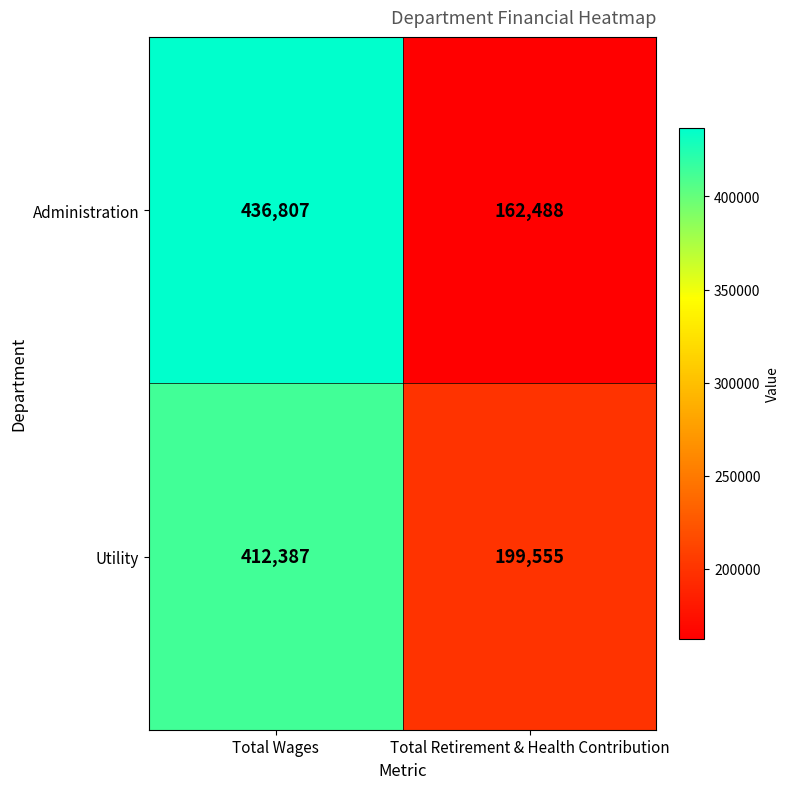

What is the sum of the Utility values at Total Retirement & Health Contribution and Total Wages?

611942